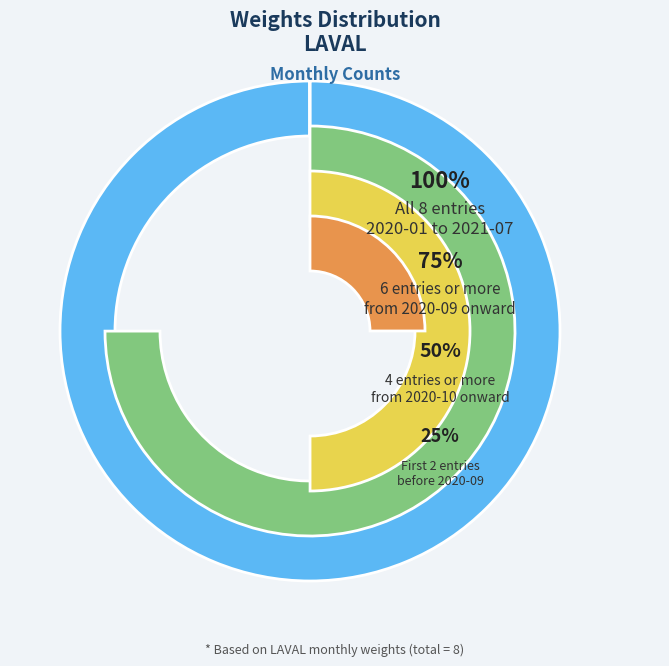

Combined, do 2021-01 and 2021-05 account for over 50%?

No